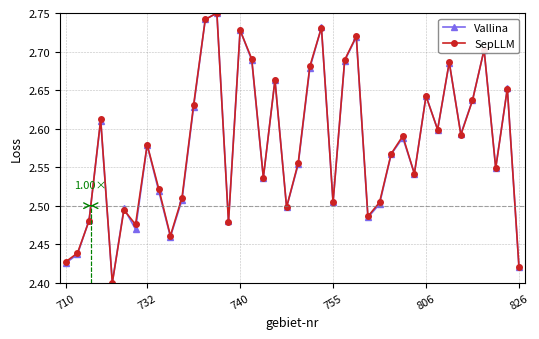

True or false: Vallina has more than 0 interior local peaks.

True